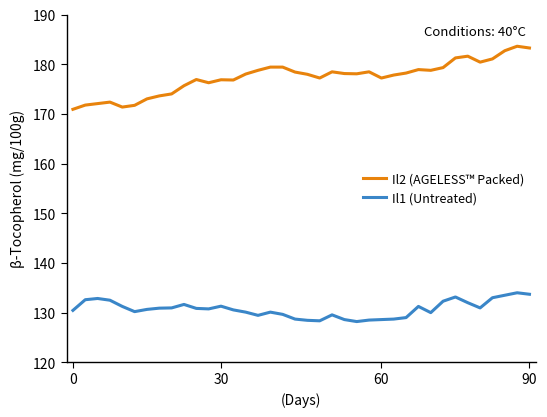

Which series has the widest spread of values?

Il2 (AGELESS™ Packed)